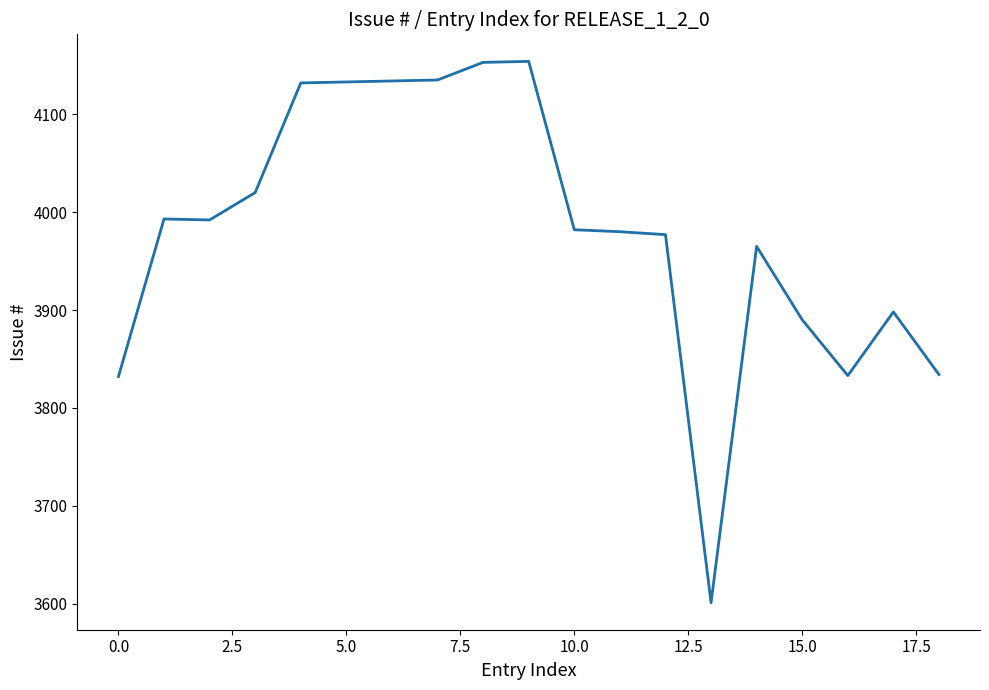

Is this an area chart (filled region under the line)?

No